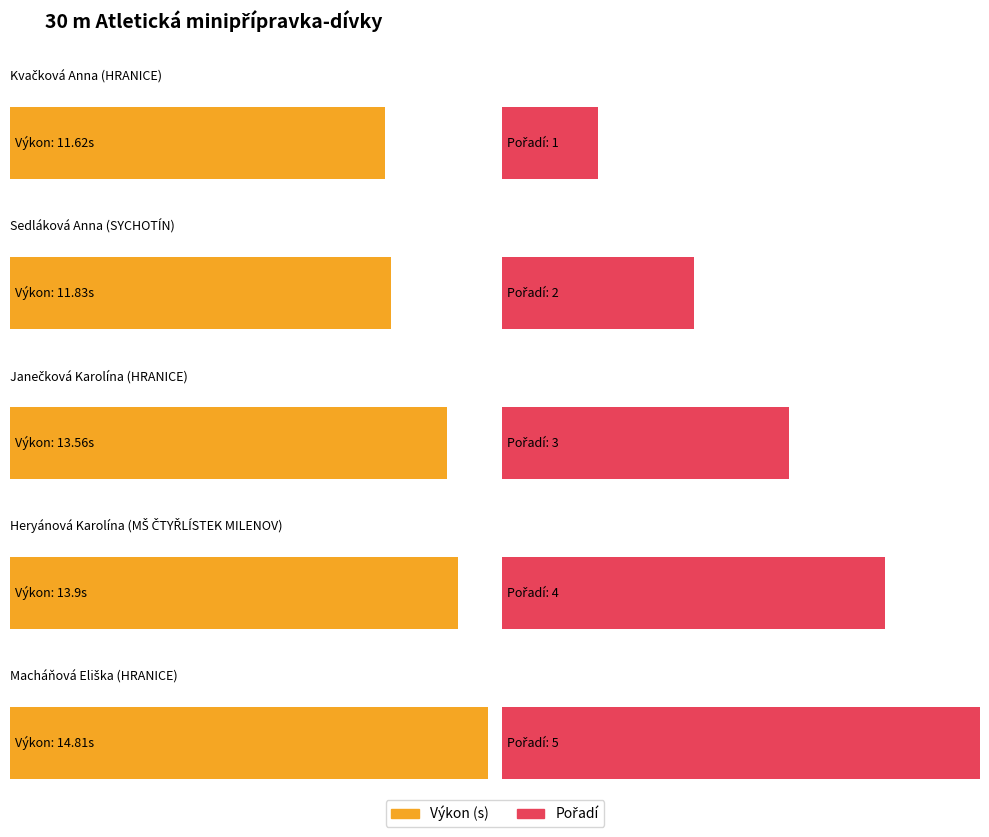

The value of Pořadí at Macháňová Eliška
HRANICE is 5.0. True or false?

True